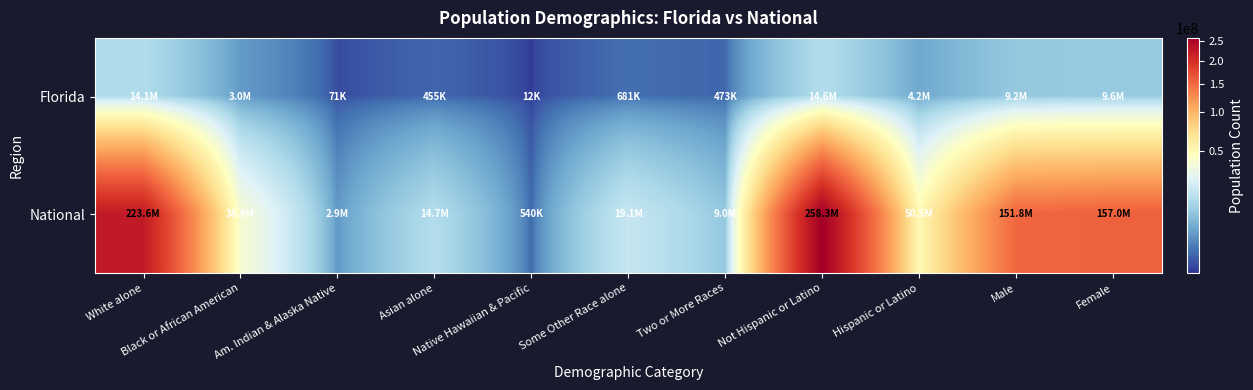

Which series has the largest total across all categories?

National